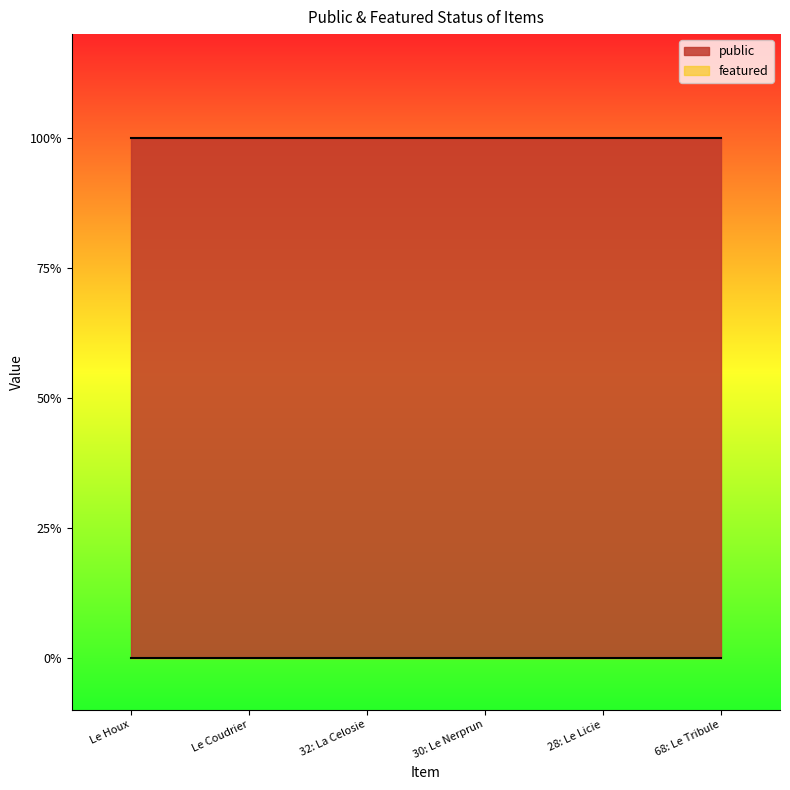

How many lines are shown in the chart?

2